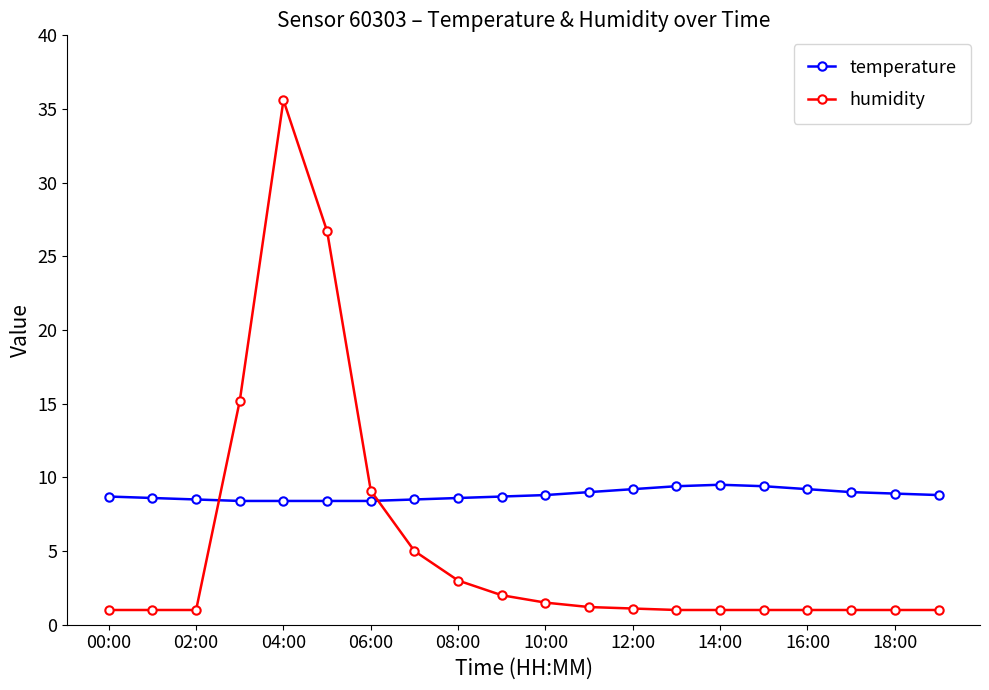

List the series in order of their peak value, highest first.

humidity, temperature